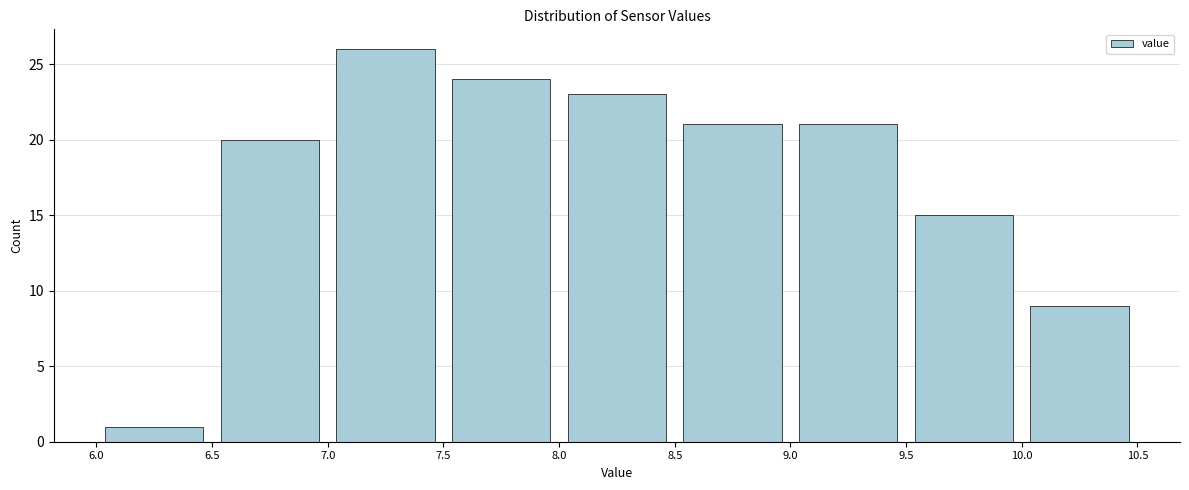

Reading left to right, transcribe this chart: for each bar, give the range it covers on the x-axis and its height. The values are not printed on the chart, so give them approximately, as read against the axis.

6.0 to 6.5: 1
6.5 to 7.0: 20
7.0 to 7.5: 26
7.5 to 8.0: 24
8.0 to 8.5: 23
8.5 to 9.0: 21
9.0 to 9.5: 21
9.5 to 10.0: 15
10.0 to 10.5: 9